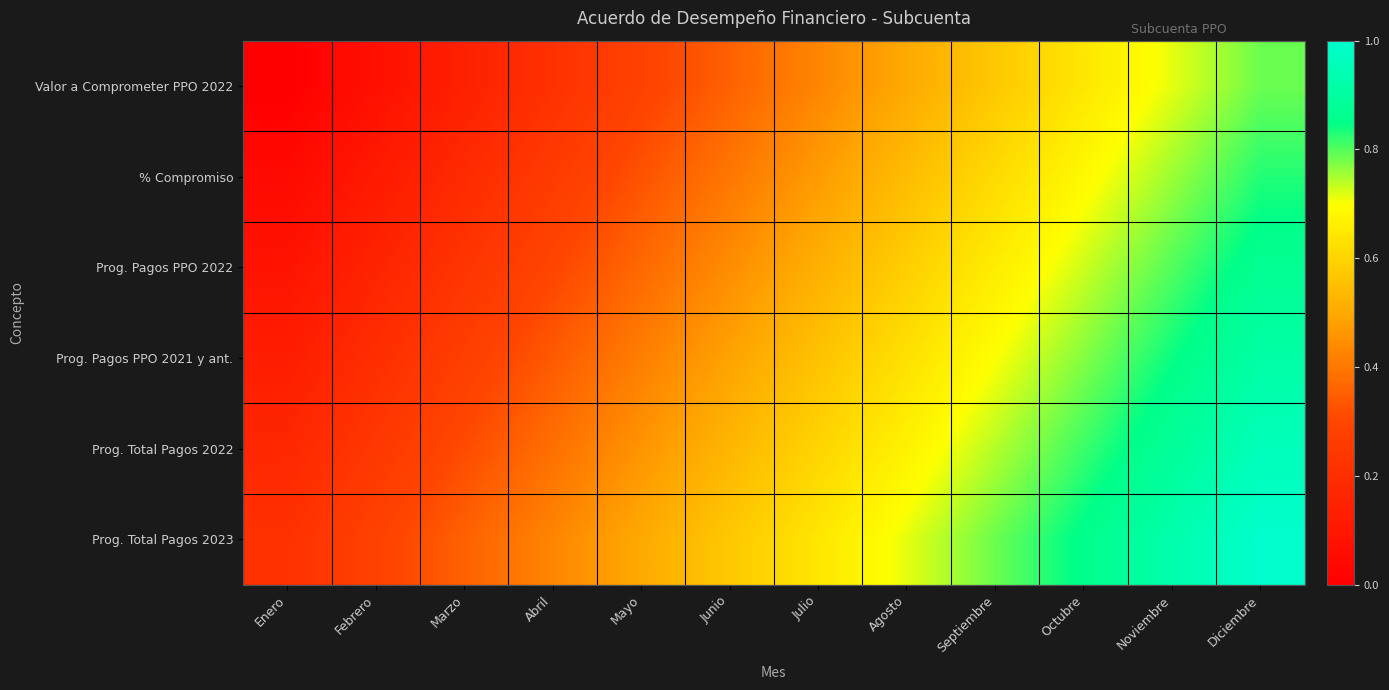

Which category has the lowest value across all series?

Enero